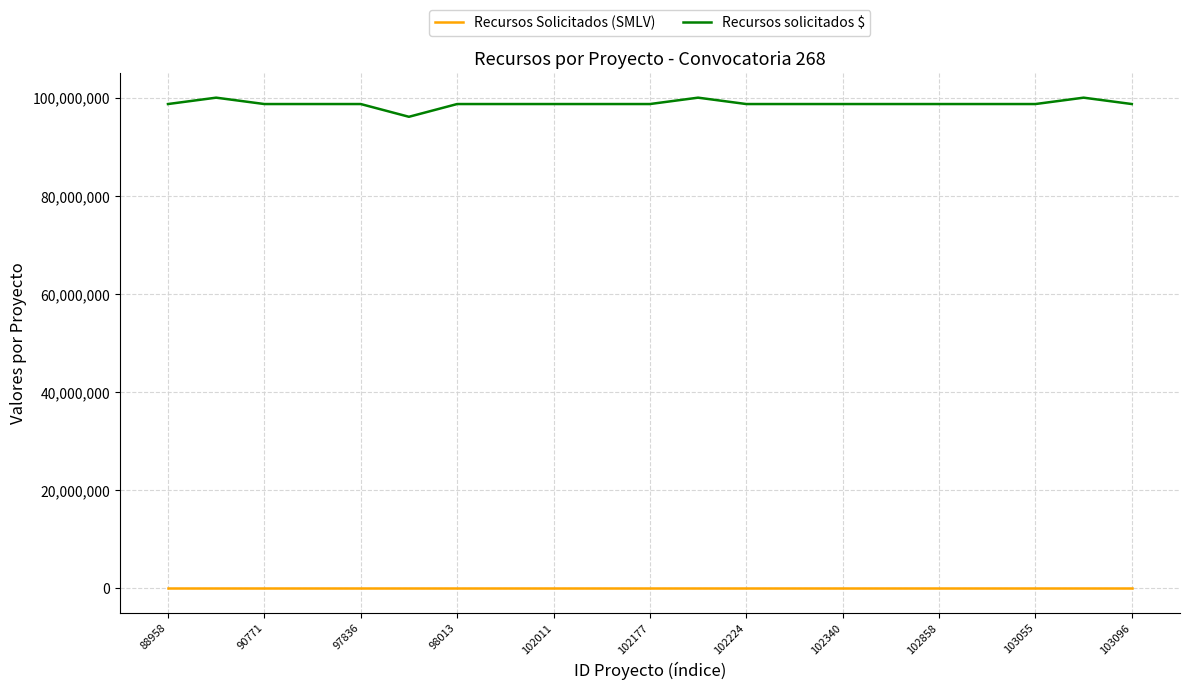

What is the sum of all Recursos solicitados $ values?

2076100000